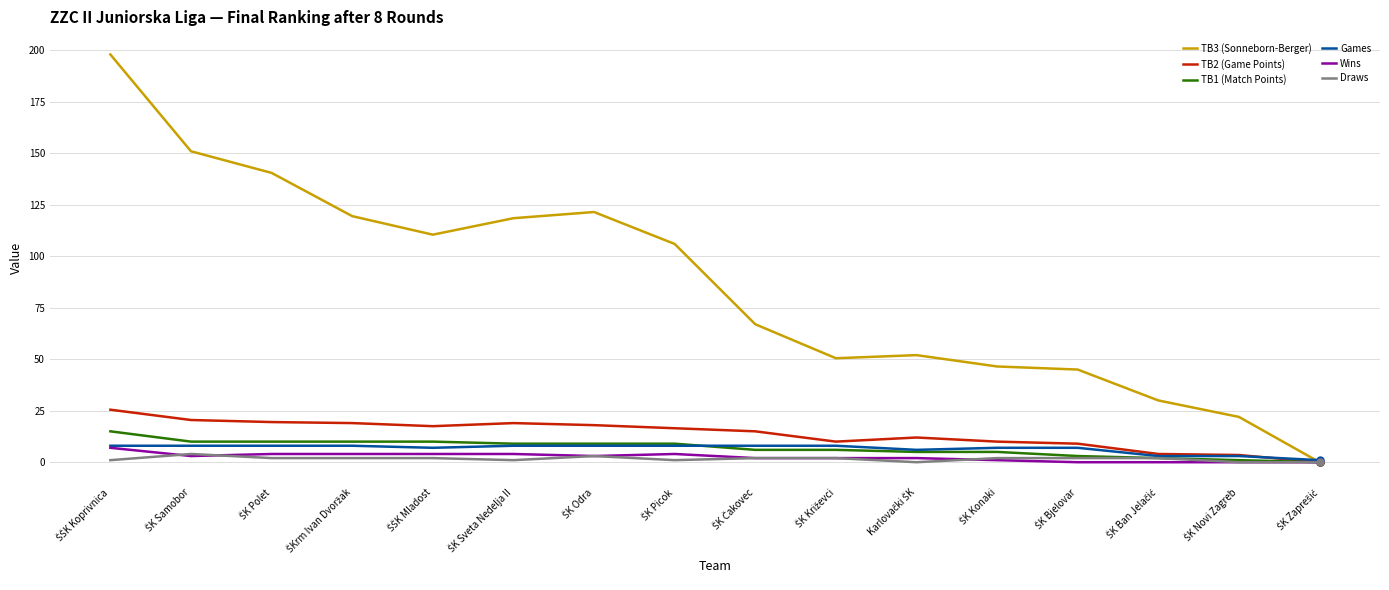

Which series has the widest spread of values?

TB3 (Sonneborn-Berger)